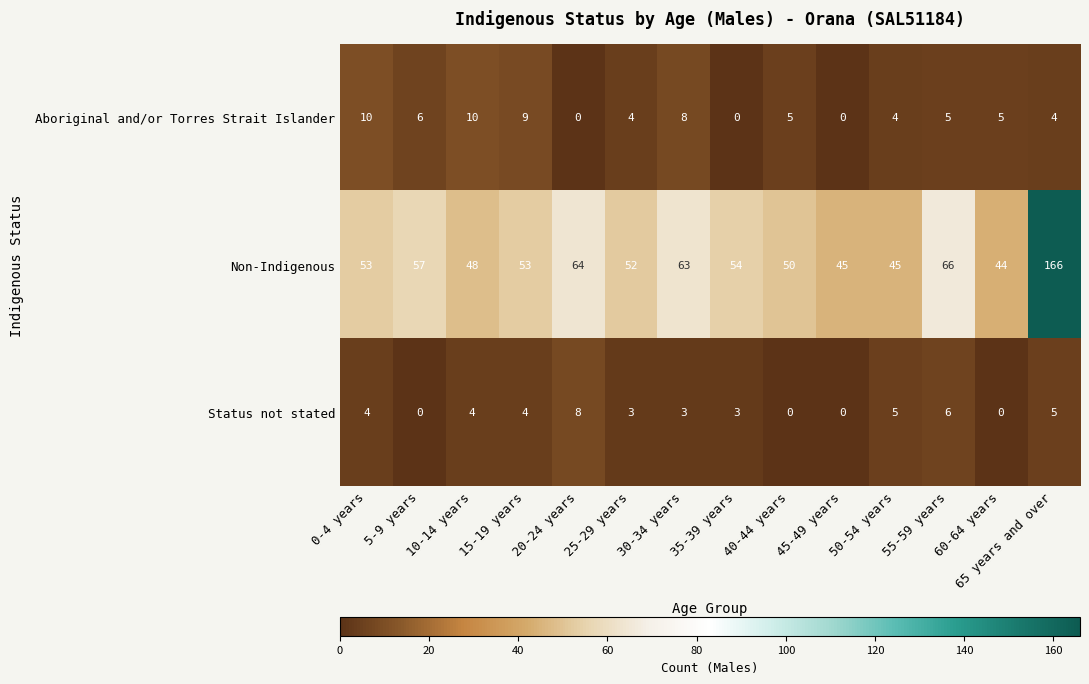

Which category has the highest value across all series?

65 years and over